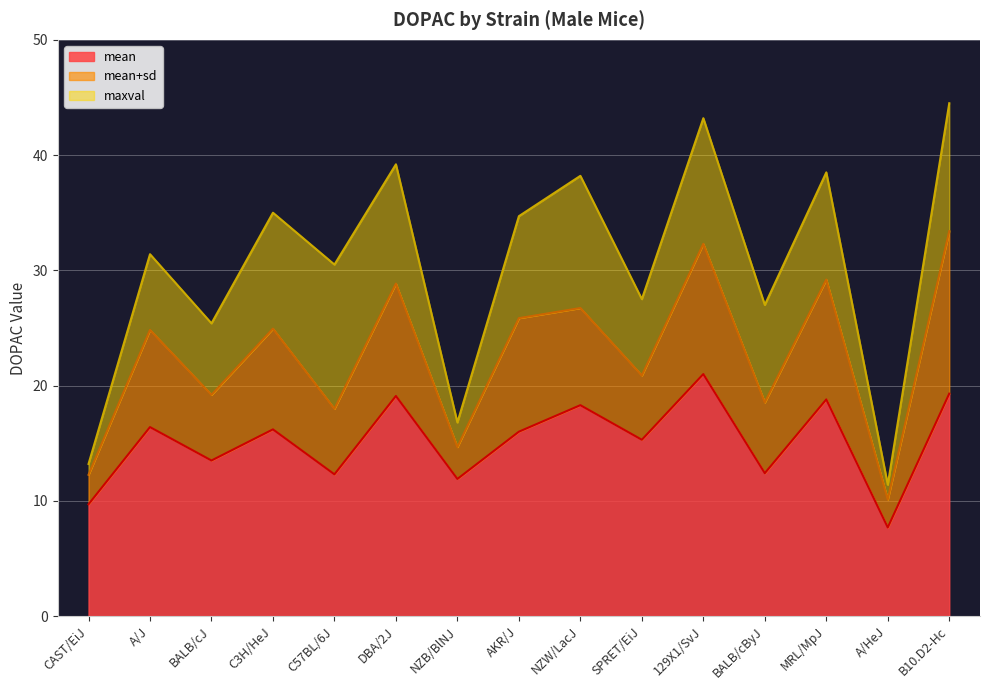

What is the maximum value shown in the chart?

44.5